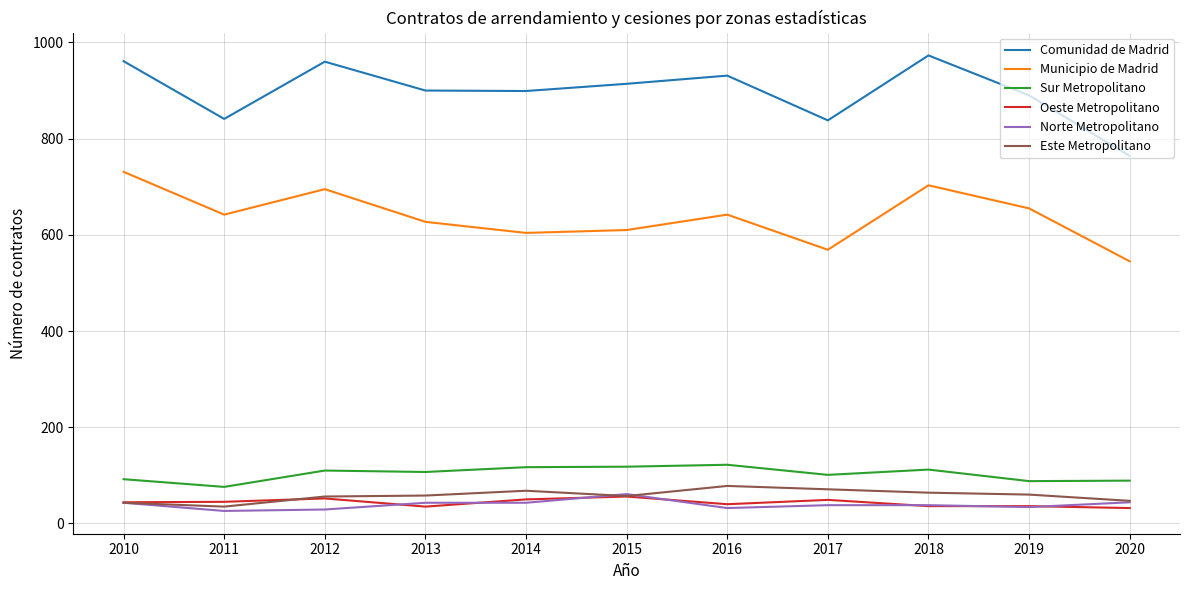

Which series has the widest spread of values?

Comunidad de Madrid